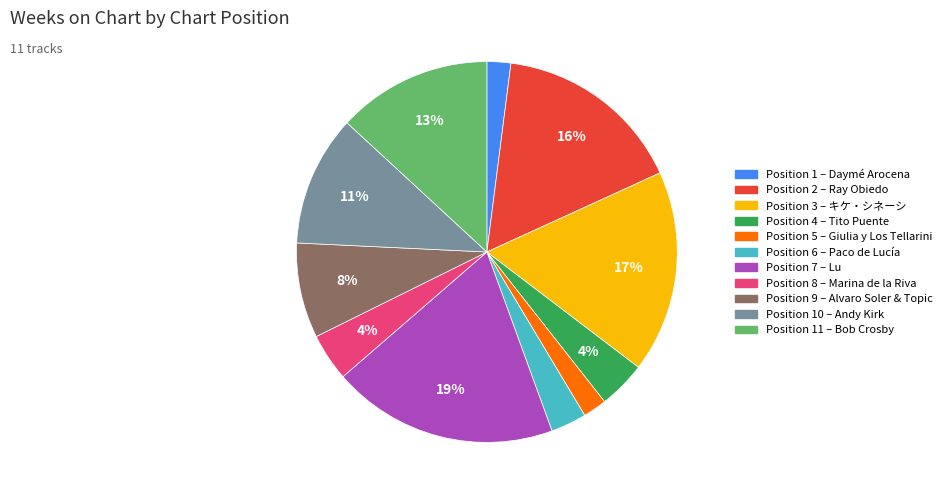

Does any single category account for the majority?

No